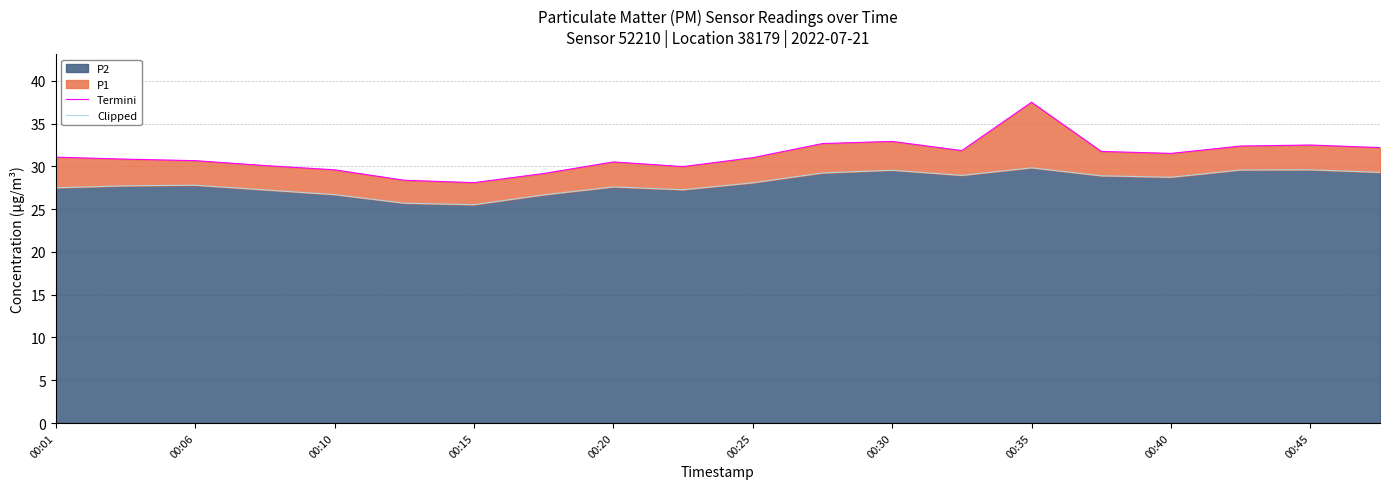

Is it true that P2 equals 40.3 at 00:35?

False